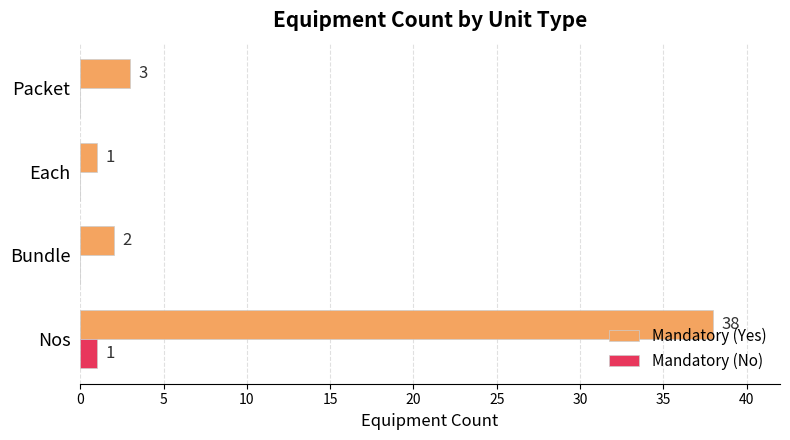

Where is Mandatory (Yes) nearest to the value 19?

Packet